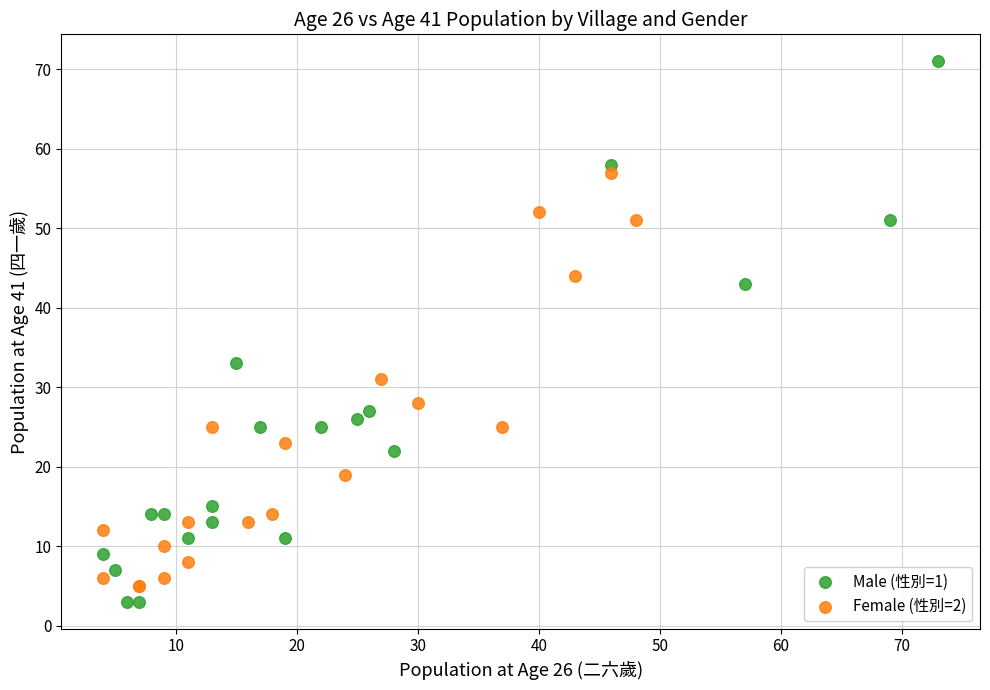

Which series has the largest Y range (max minus min)?

Male (性別=1)